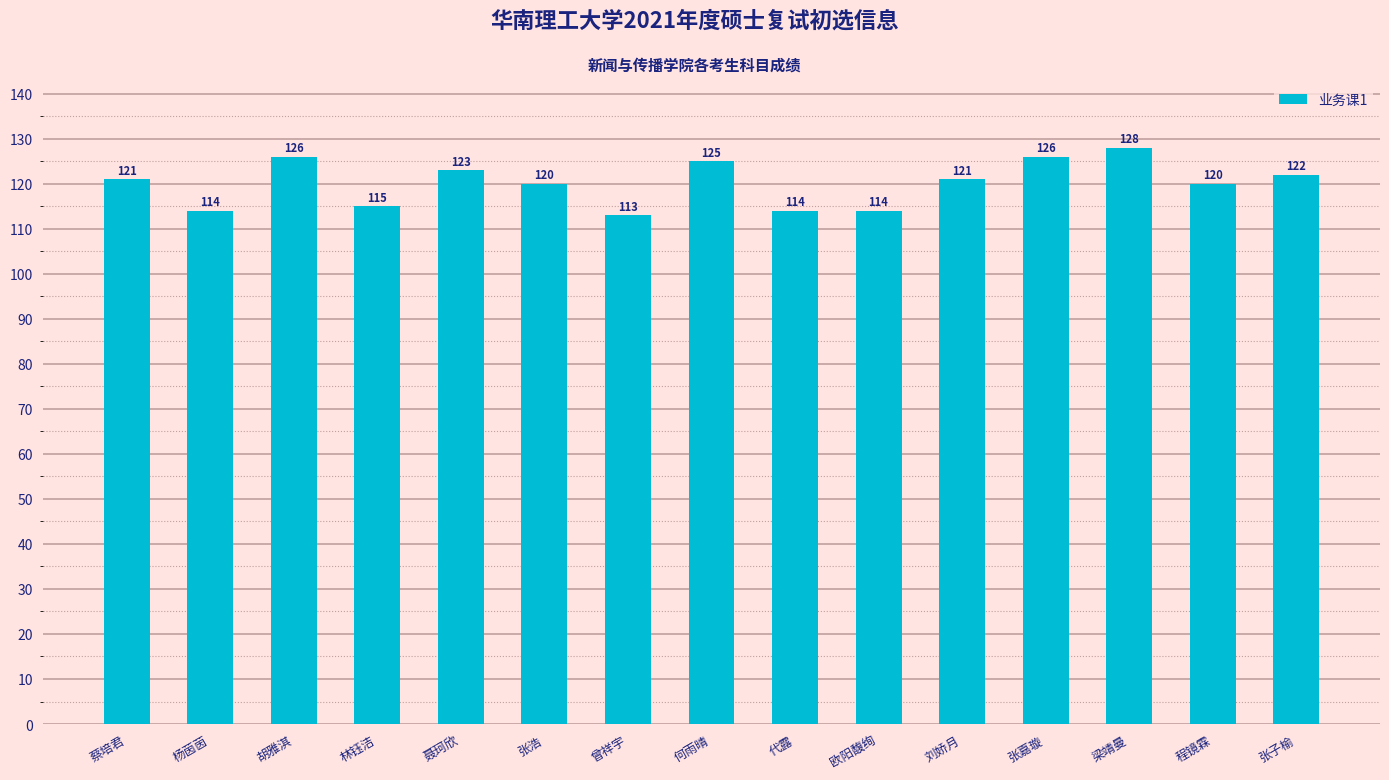

What is the change in value from 蔡培君 to 张浩?

-1